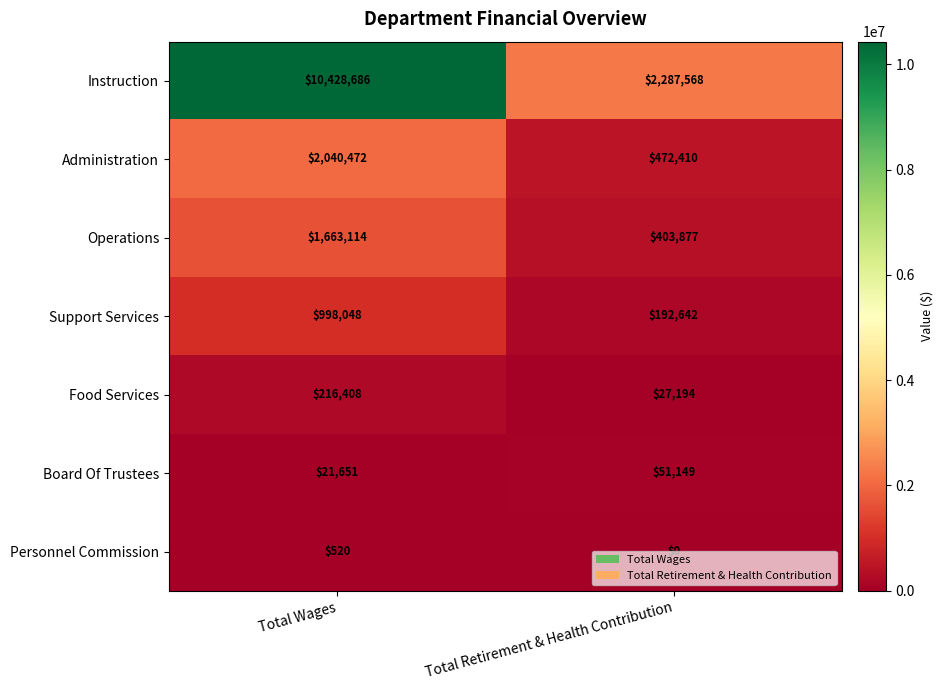

What value does the Instruction series have at Total Wages, to the nearest 100?

10428700